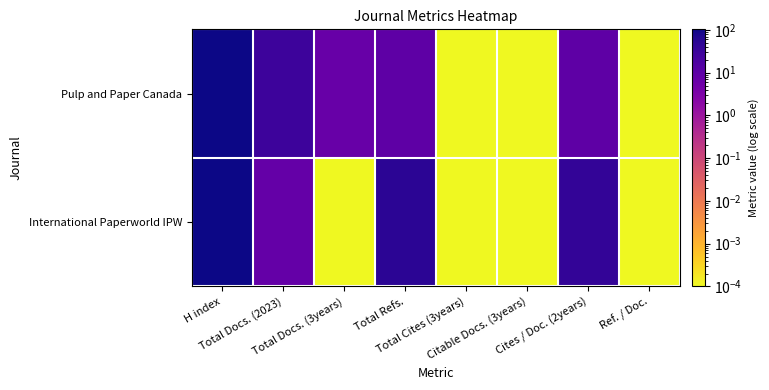

Which has a higher value, Total Refs. or Total Docs. (3years)?

Total Refs.